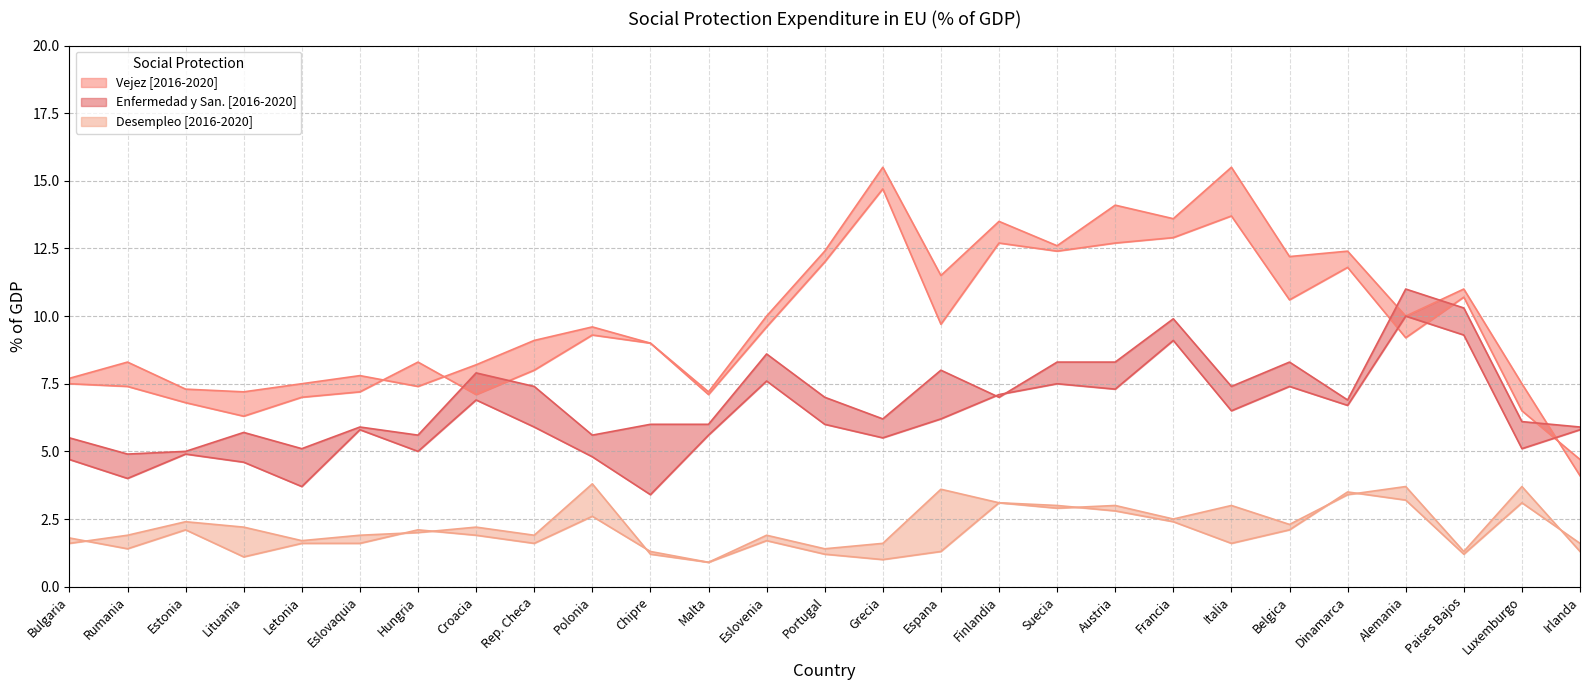

What is the total value across all series at Croacia?

34.2